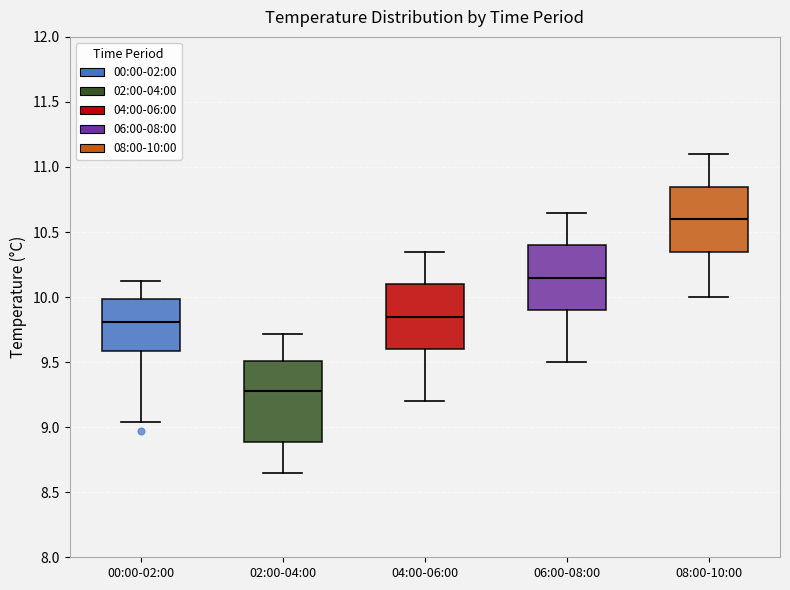

Reading left to right, read every box against the y-axis: the position of its median line, the range the box covers, and the ends of its whiskers. The values are not printed on the chart, so give them approximately, as read against the axis.

00:00-02:00: median 9.80, box 9.60 to 10.00, whiskers 9.05 to 10.10
02:00-04:00: median 9.30, box 8.90 to 9.50, whiskers 8.65 to 9.70
04:00-06:00: median 9.85, box 9.60 to 10.10, whiskers 9.20 to 10.35
06:00-08:00: median 10.15, box 9.90 to 10.40, whiskers 9.50 to 10.65
08:00-10:00: median 10.60, box 10.35 to 10.85, whiskers 10.00 to 11.10